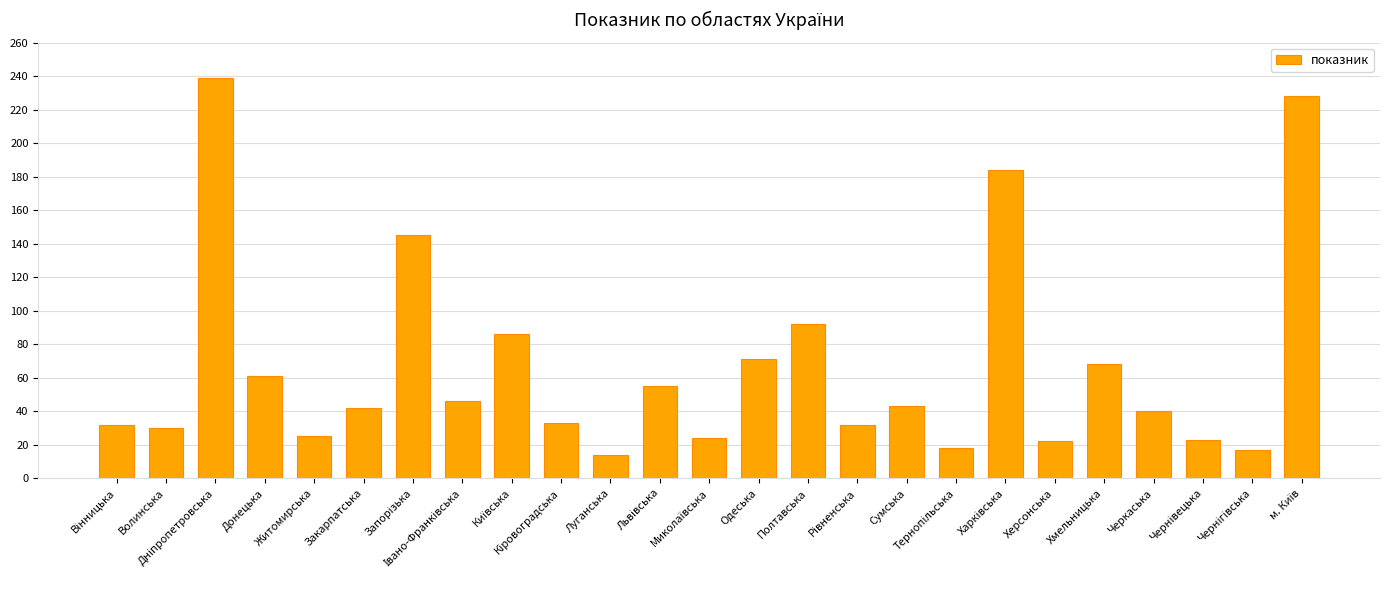

What is the smallest value displayed?

14